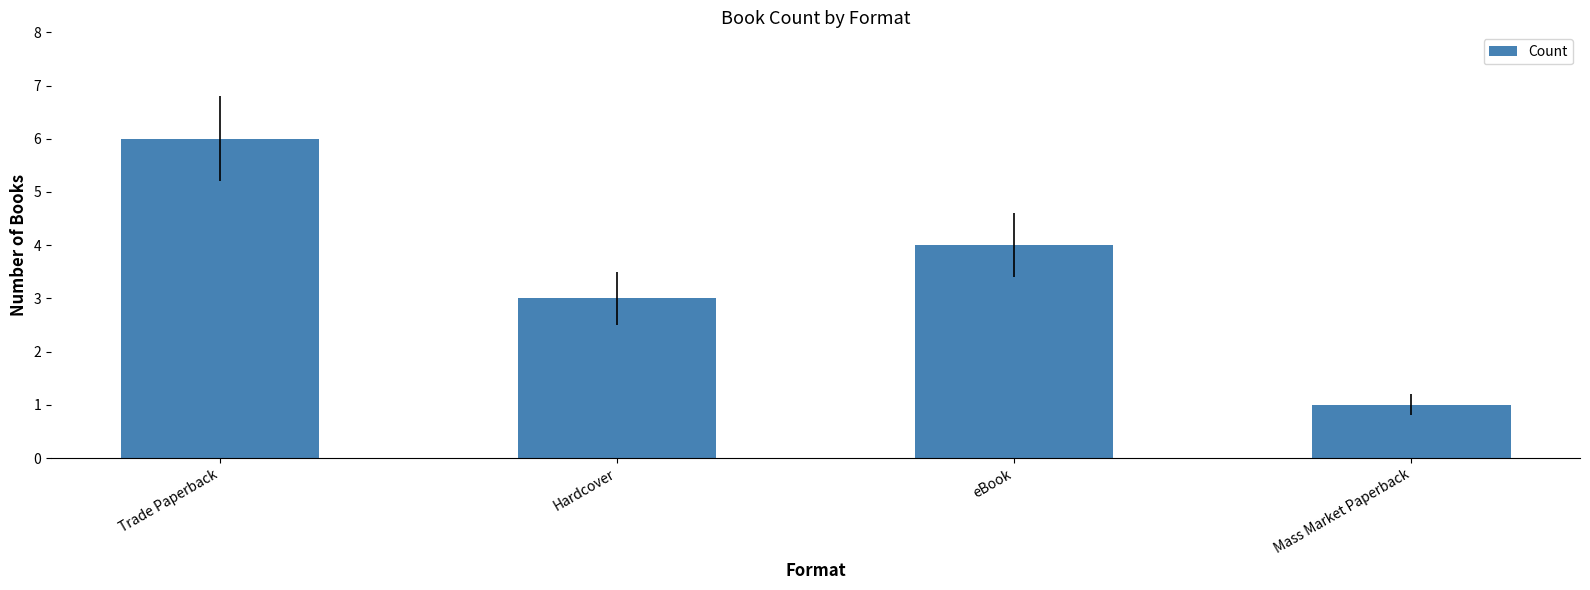

The value at Trade Paperback is 3. True or false?

False